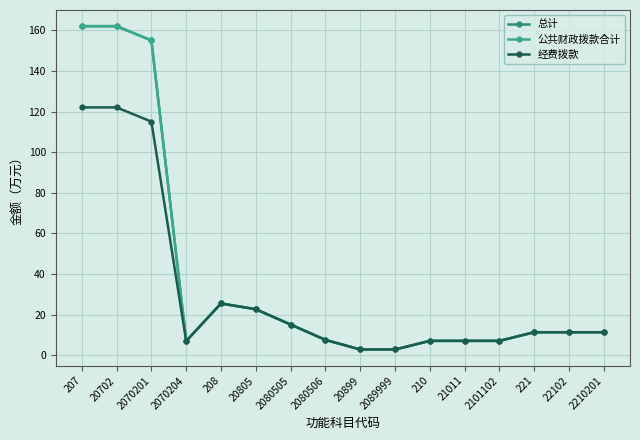

How many interior local peaks does the 总计 series have?

1